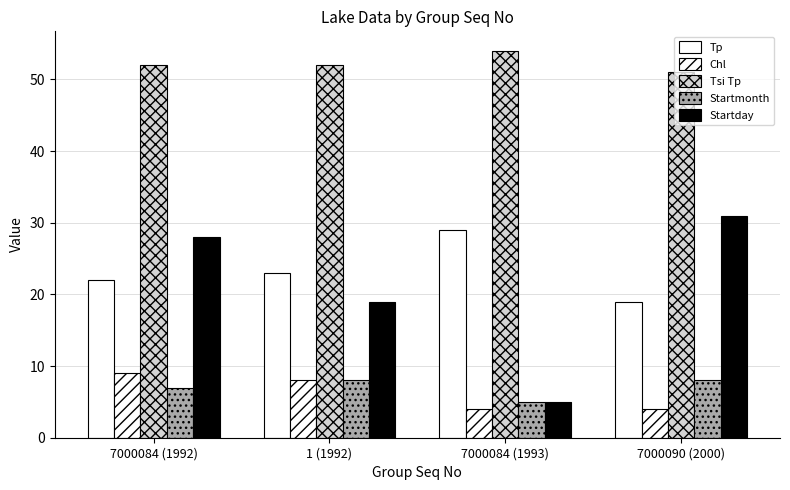

Reading left to right, what are all the values shown in this chart?

Tp: 7000084 (1992)=22	1 (1992)=23	7000084 (1993)=29	7000090 (2000)=19
Chl: 7000084 (1992)=9	1 (1992)=8	7000084 (1993)=4	7000090 (2000)=4
Tsi Tp: 7000084 (1992)=52	1 (1992)=52	7000084 (1993)=54	7000090 (2000)=51
Startmonth: 7000084 (1992)=7	1 (1992)=8	7000084 (1993)=5	7000090 (2000)=8
Startday: 7000084 (1992)=28	1 (1992)=19	7000084 (1993)=5	7000090 (2000)=31